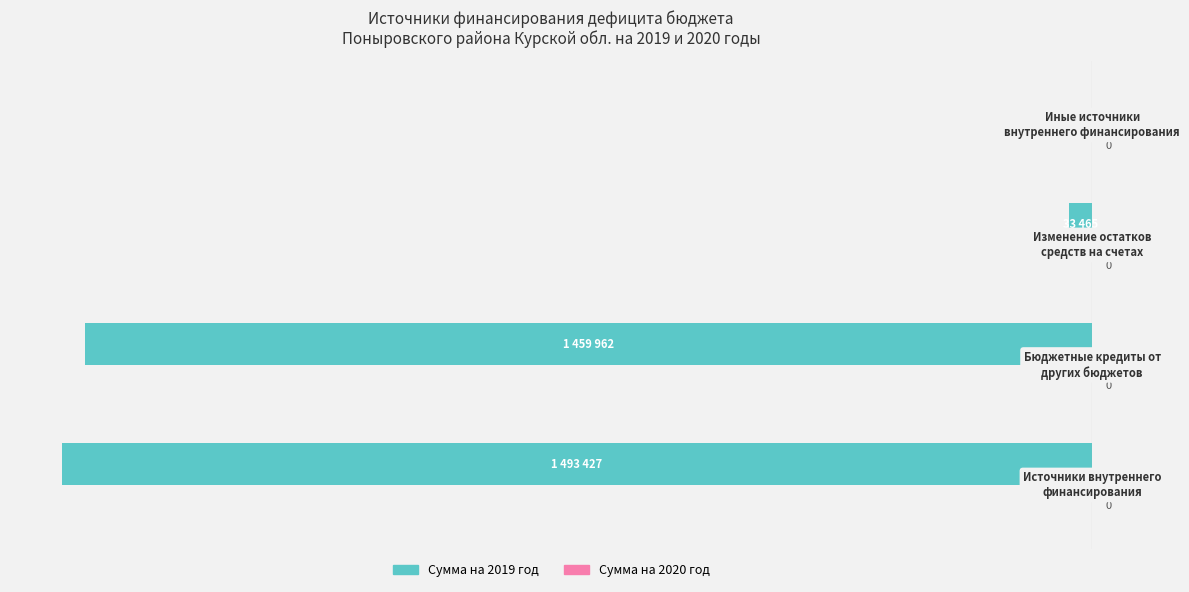

What is the sum of all values?

-2986854